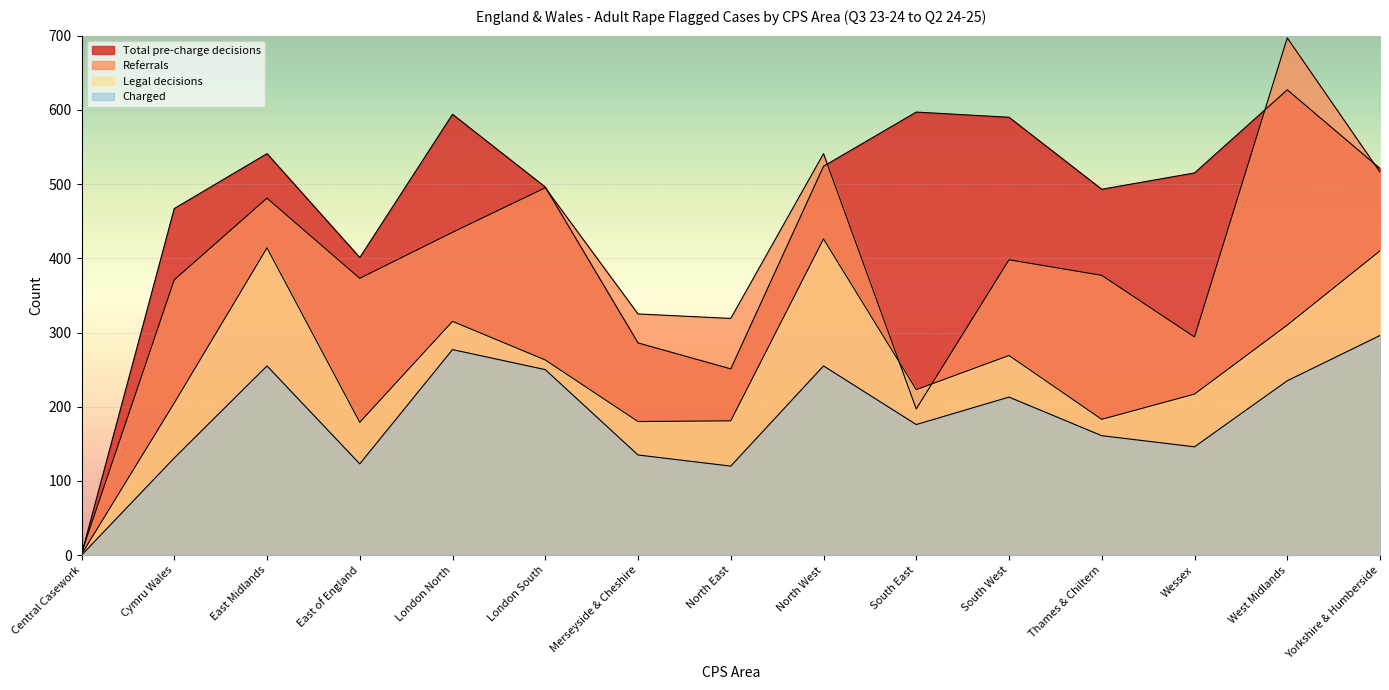

What is the difference between the Referrals values at South East and Cymru Wales?

174